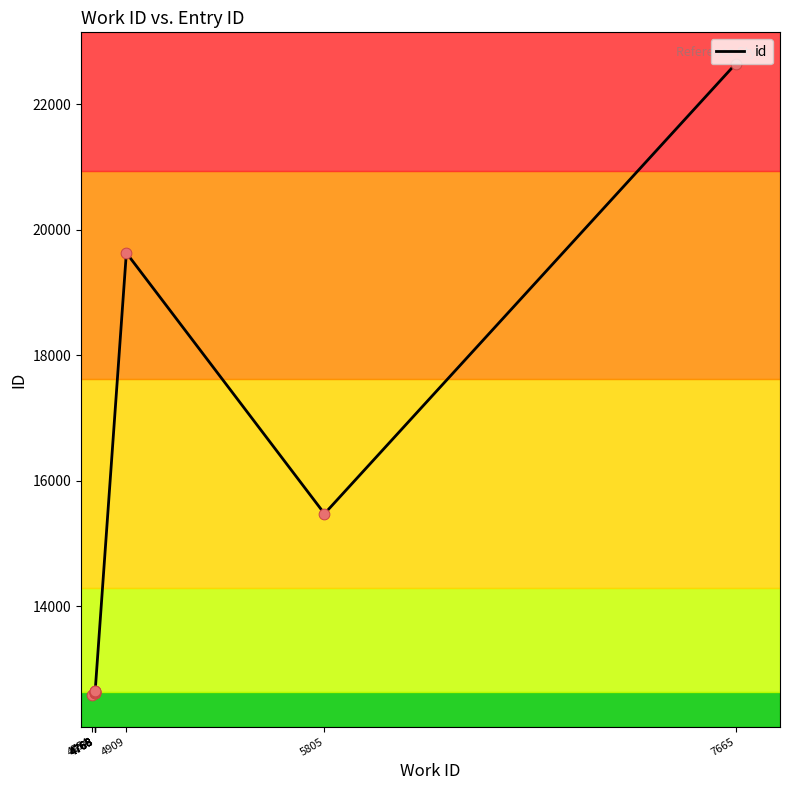

Which has a higher value, 4768 or 5805?

5805